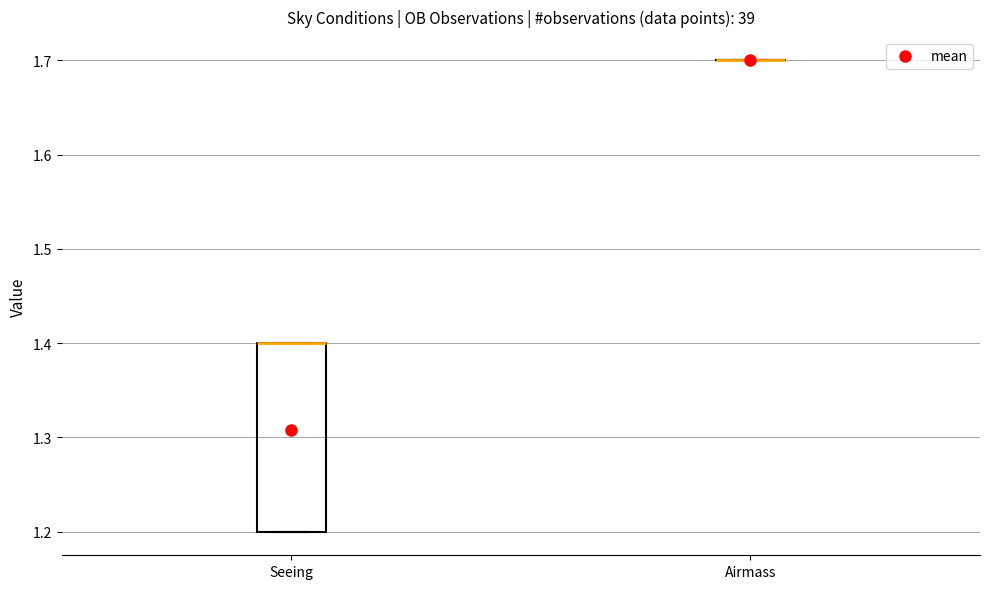

Comparing the boxes themselves (not the whiskers), which one is the tallest?

Seeing